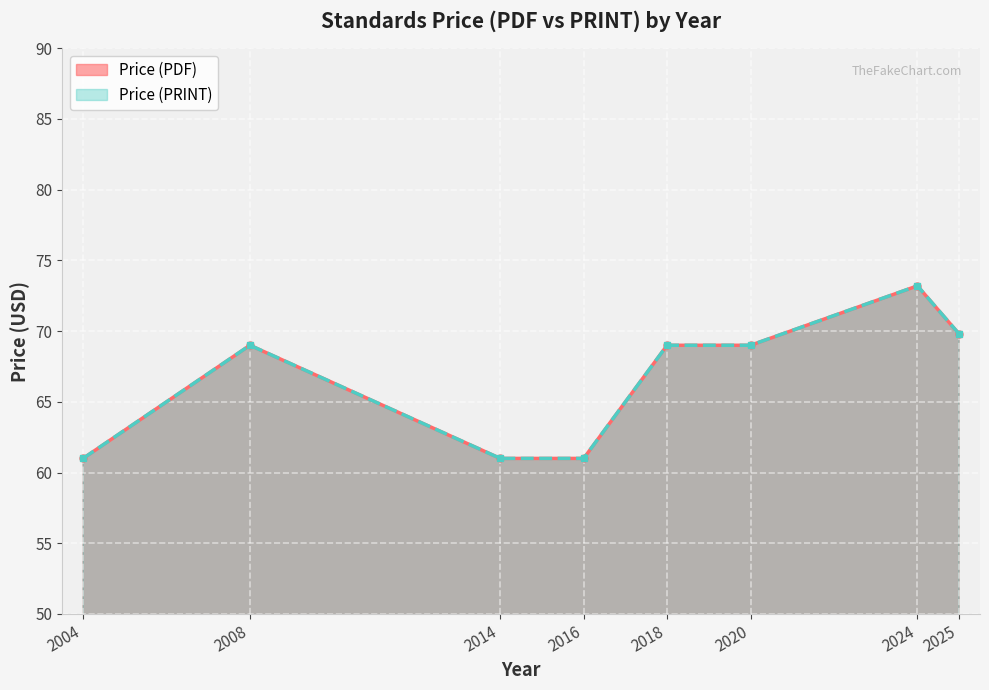

Which series changed the most between 2025 and 2025?

Price (PDF)